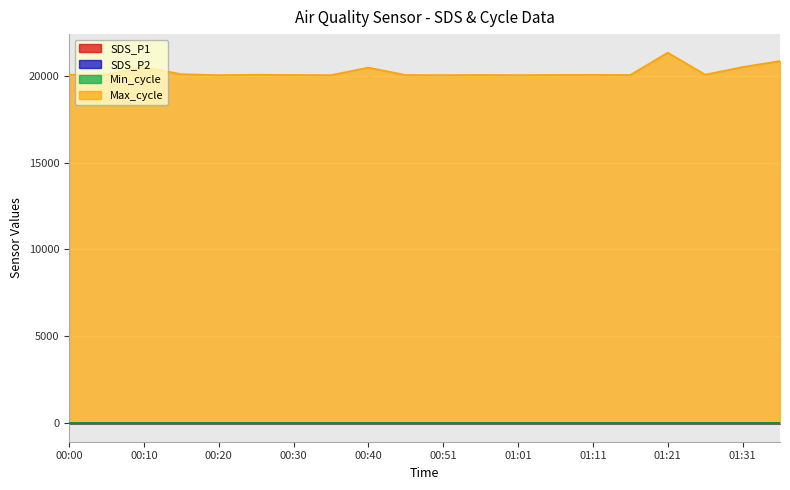

True or false: Max_cycle and SDS_P2 cross at least once.

False